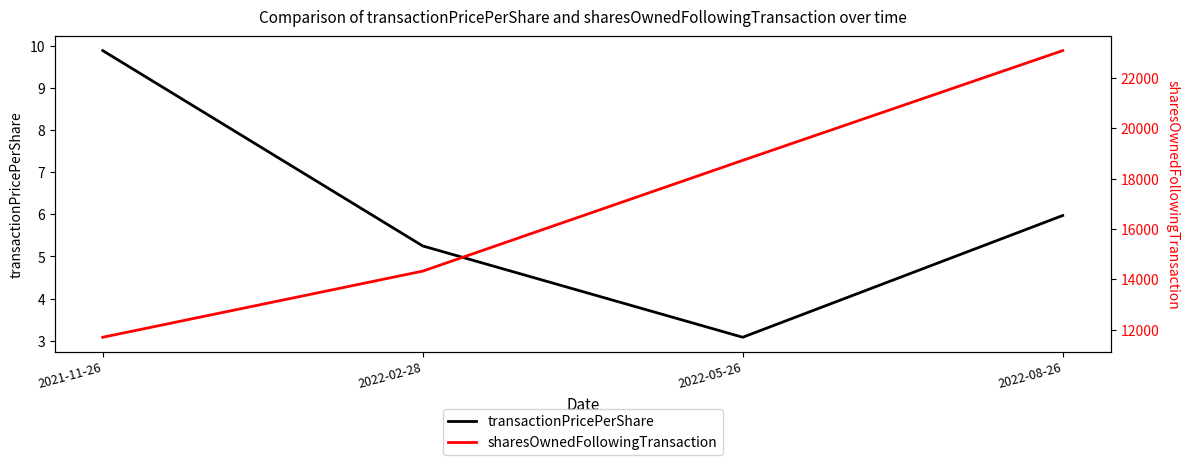

At which category does transactionPricePerShare reach its first local valley?

2022-05-26